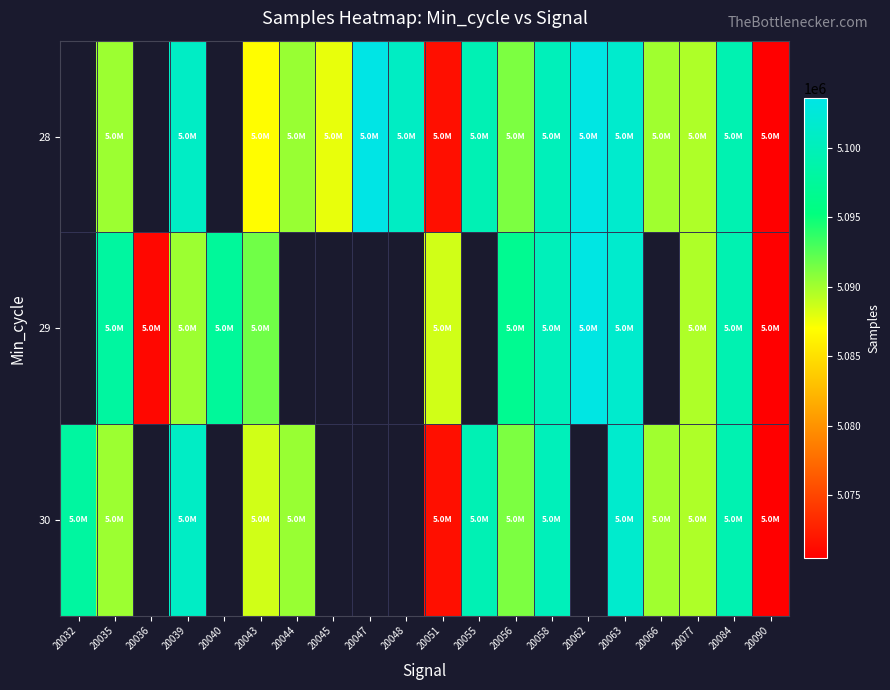

What is the minimum value shown in the chart?

5070467.0